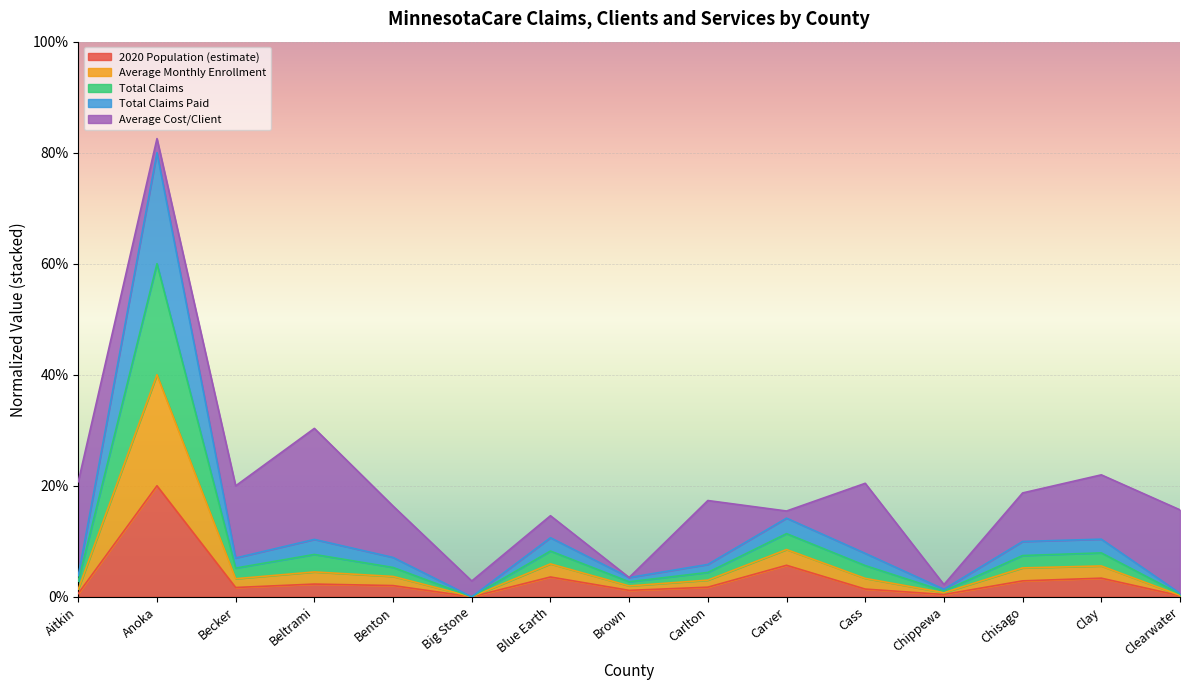

What is the sum of the 2020 Population (estimate) values at Chisago and Blue Earth?

0.1